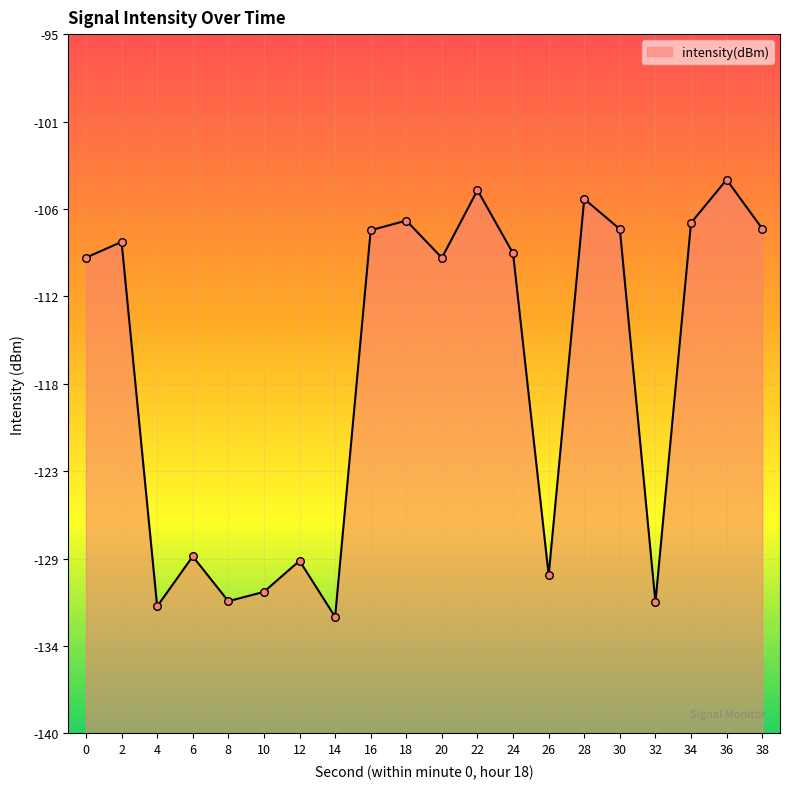

Between 30 and 4, which is larger?

30